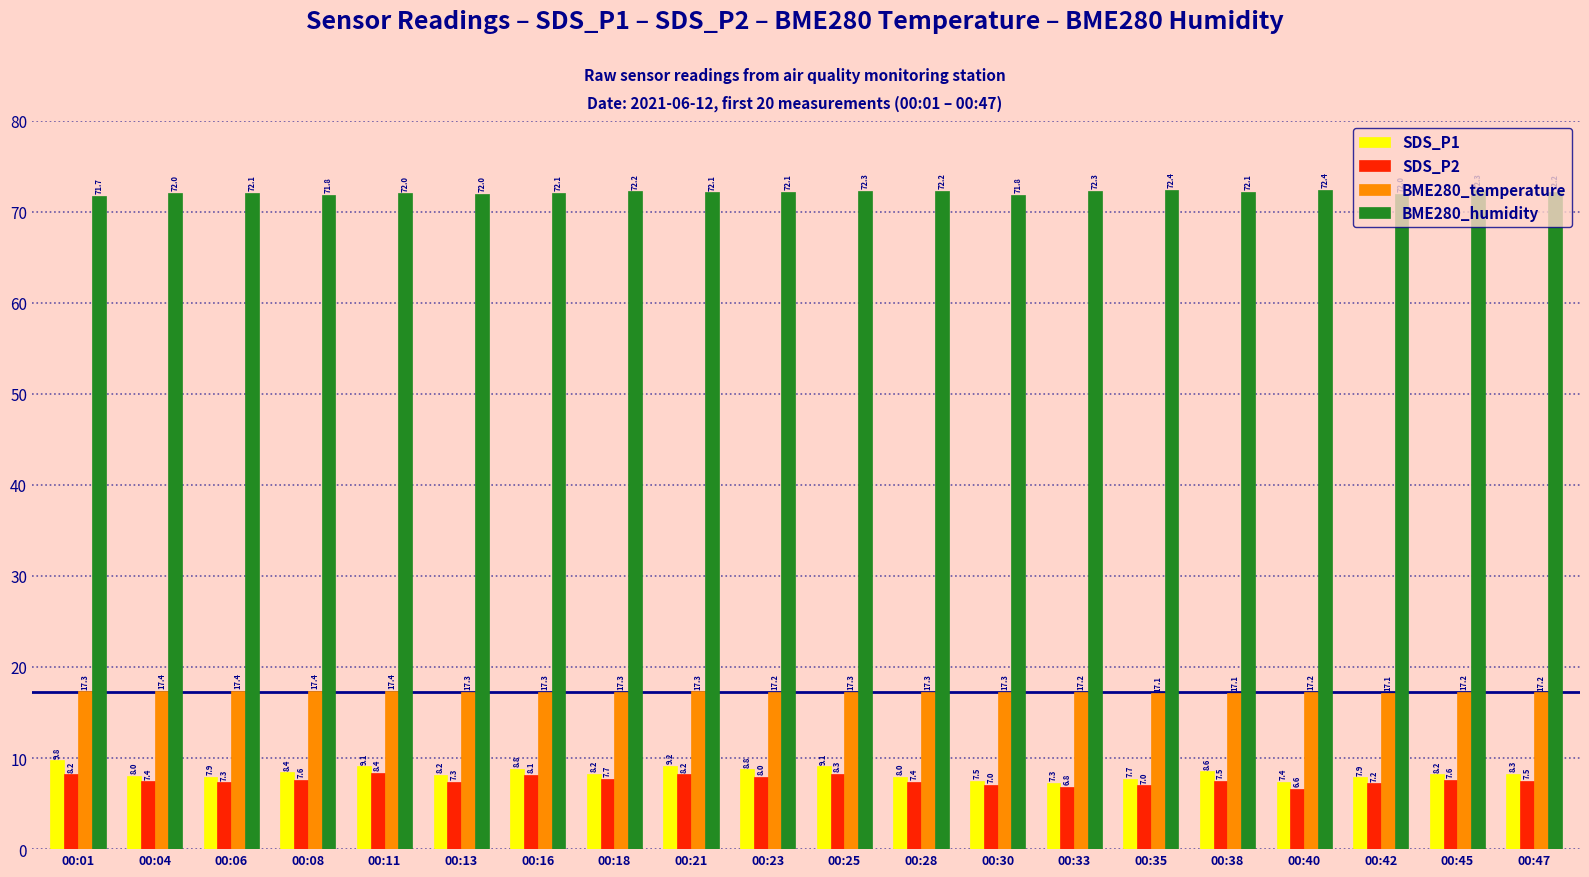

Which series has the largest total across all categories?

BME280_humidity